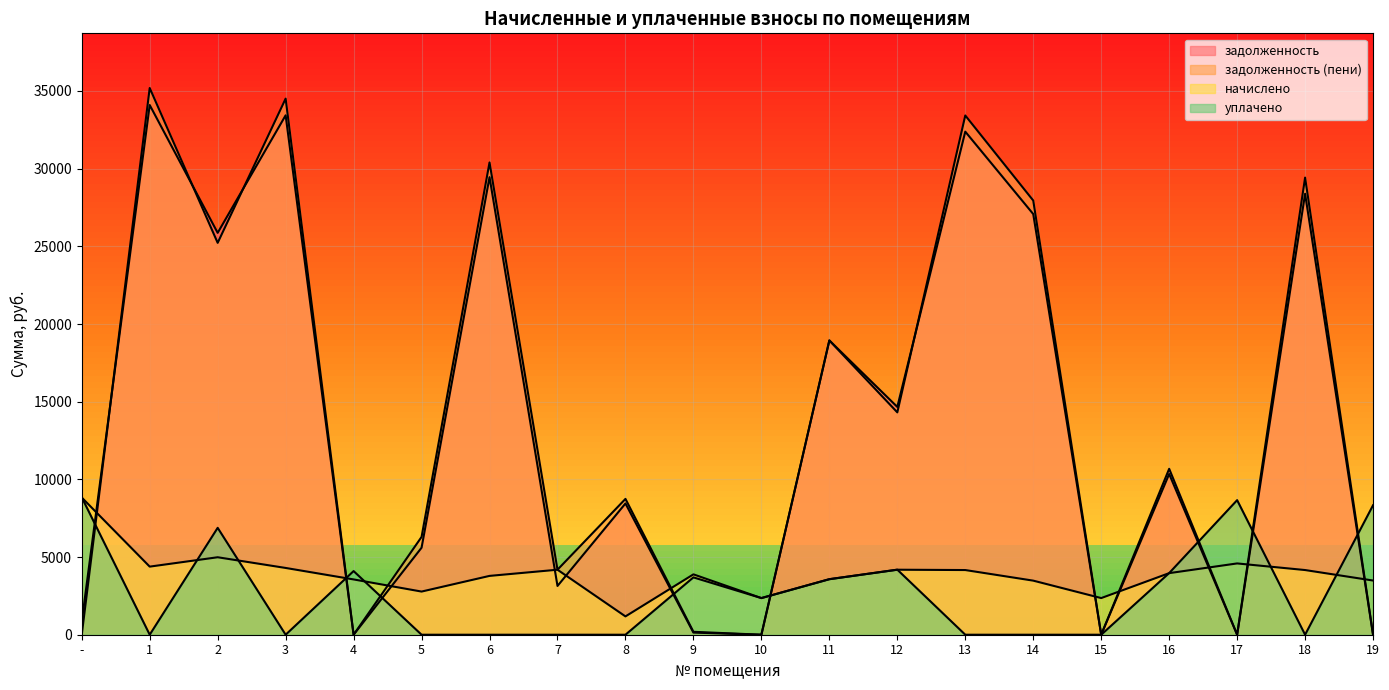

Which series ends up on top after the final intersection of уплачено and задолженность (пени)?

уплачено